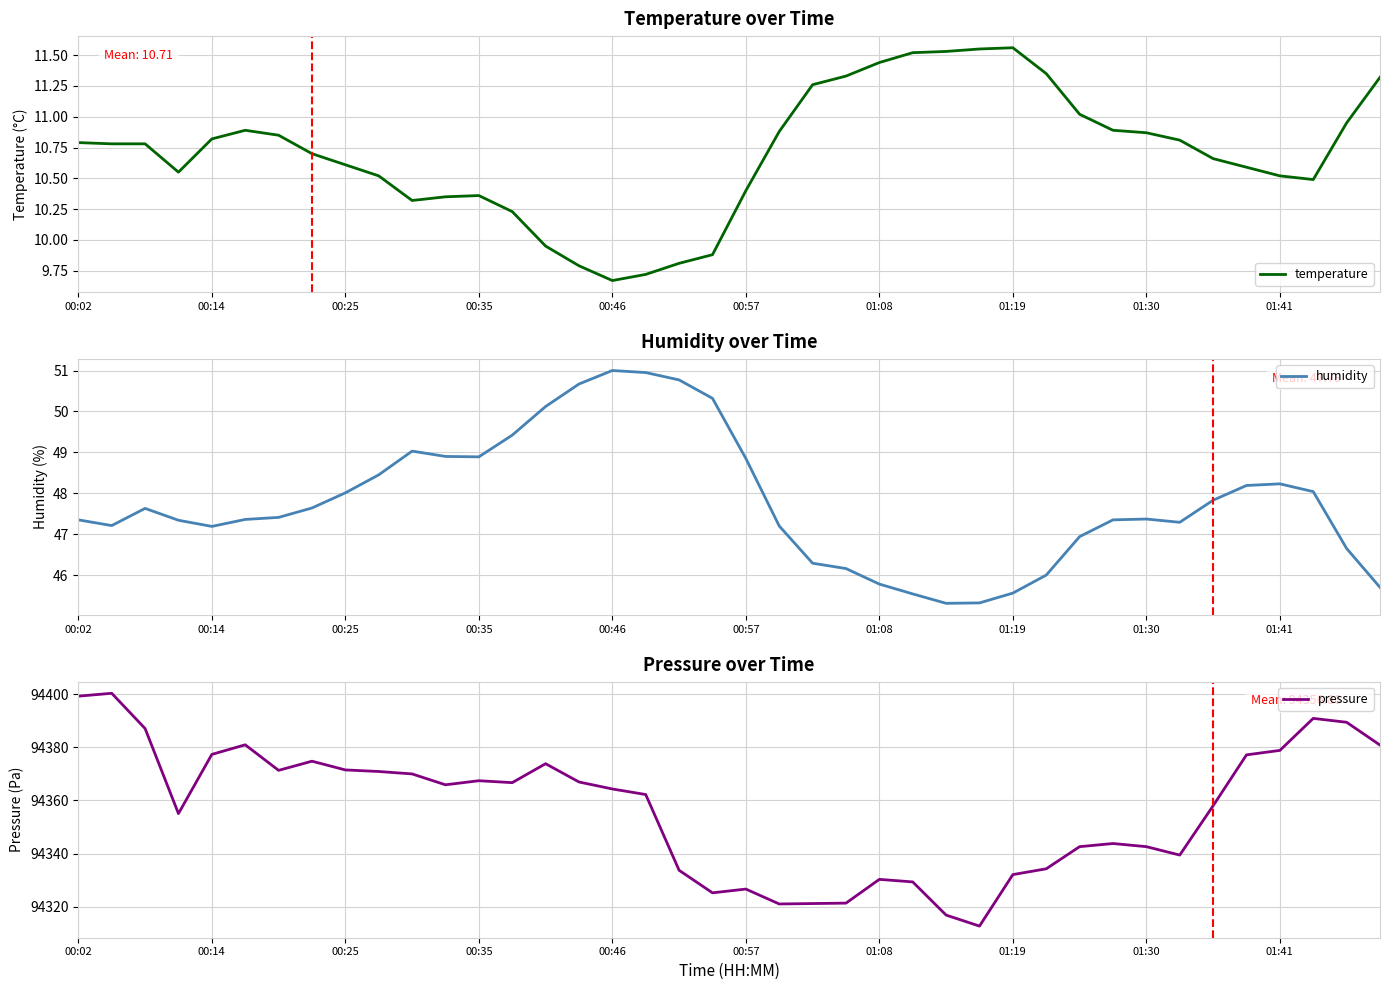

At which label does temperature reach its minimum?

00:46